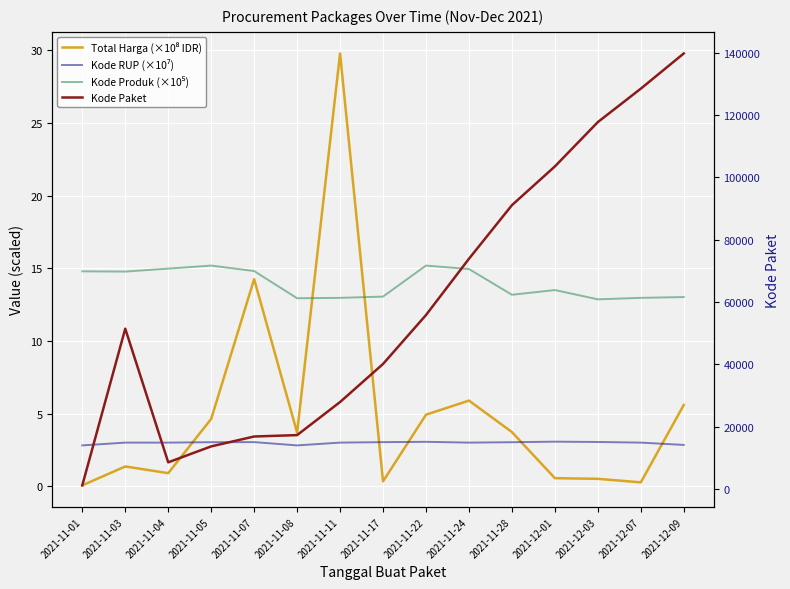

What is the value of the Kode Produk (×10⁵) point at the 6th from the left?

12.9